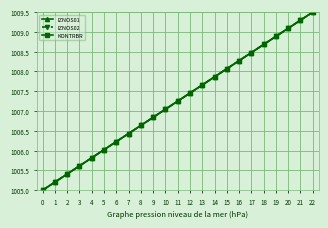

Reading left to right, transcribe all the data shown in this chart.

IZNOS01: 0=1005.0	1=1005.2	2=1005.4	3=1005.6	4=1005.8	5=1006.0	6=1006.2	7=1006.4	8=1006.6	9=1006.8	10=1007.0	11=1007.2	12=1007.5	13=1007.7	14=1007.9	15=1008.1	16=1008.3	17=1008.5	18=1008.7	19=1008.9	20=1009.1	21=1009.3	22=1009.5
IZNOS02: 0=1005.0	1=1005.2	2=1005.4	3=1005.6	4=1005.8	5=1006.0	6=1006.2	7=1006.4	8=1006.6	9=1006.8	10=1007.0	11=1007.2	12=1007.5	13=1007.7	14=1007.9	15=1008.1	16=1008.3	17=1008.5	18=1008.7	19=1008.9	20=1009.1	21=1009.3	22=1009.5
KONTRBR: 0=1005.0	1=1005.2	2=1005.4	3=1005.6	4=1005.8	5=1006.0	6=1006.2	7=1006.4	8=1006.6	9=1006.8	10=1007.0	11=1007.2	12=1007.5	13=1007.7	14=1007.9	15=1008.1	16=1008.3	17=1008.5	18=1008.7	19=1008.9	20=1009.1	21=1009.3	22=1009.5